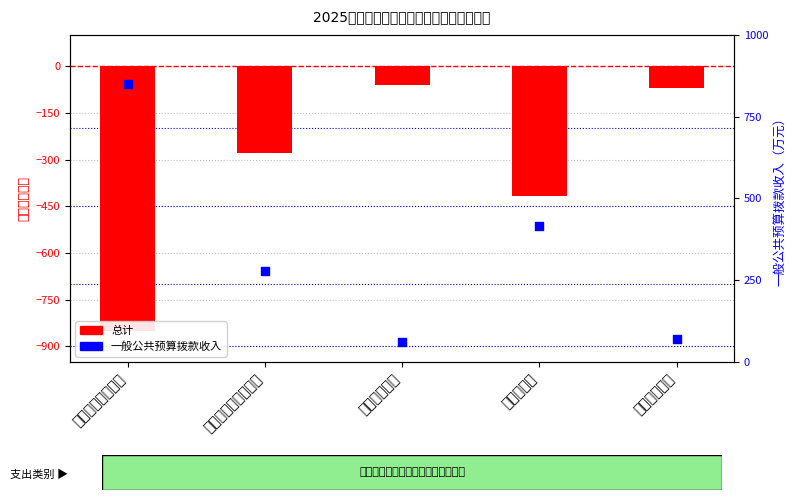

Is the value of 一般公共预算拨款收入 at 住房保障支出 greater than the value of 总计 at 一般公共服务支出?

Yes